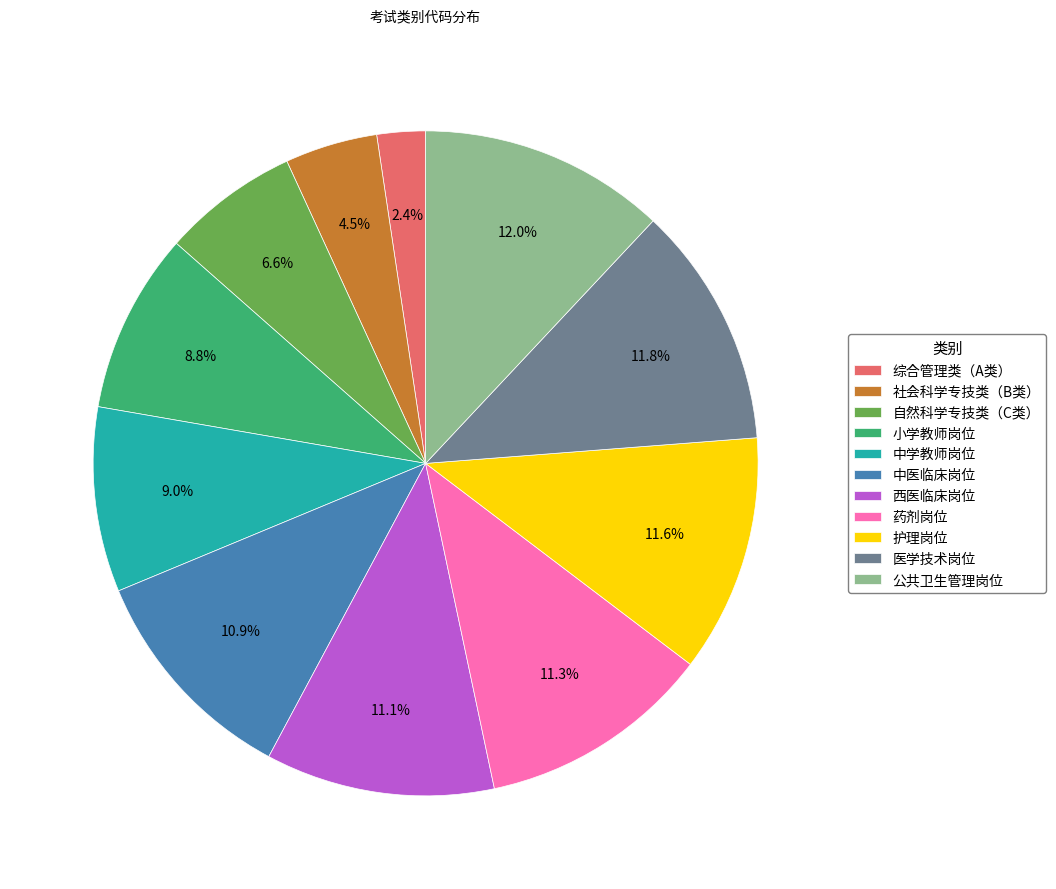

What is the total percentage of 西医临床岗位 and 护理岗位?

22.7%